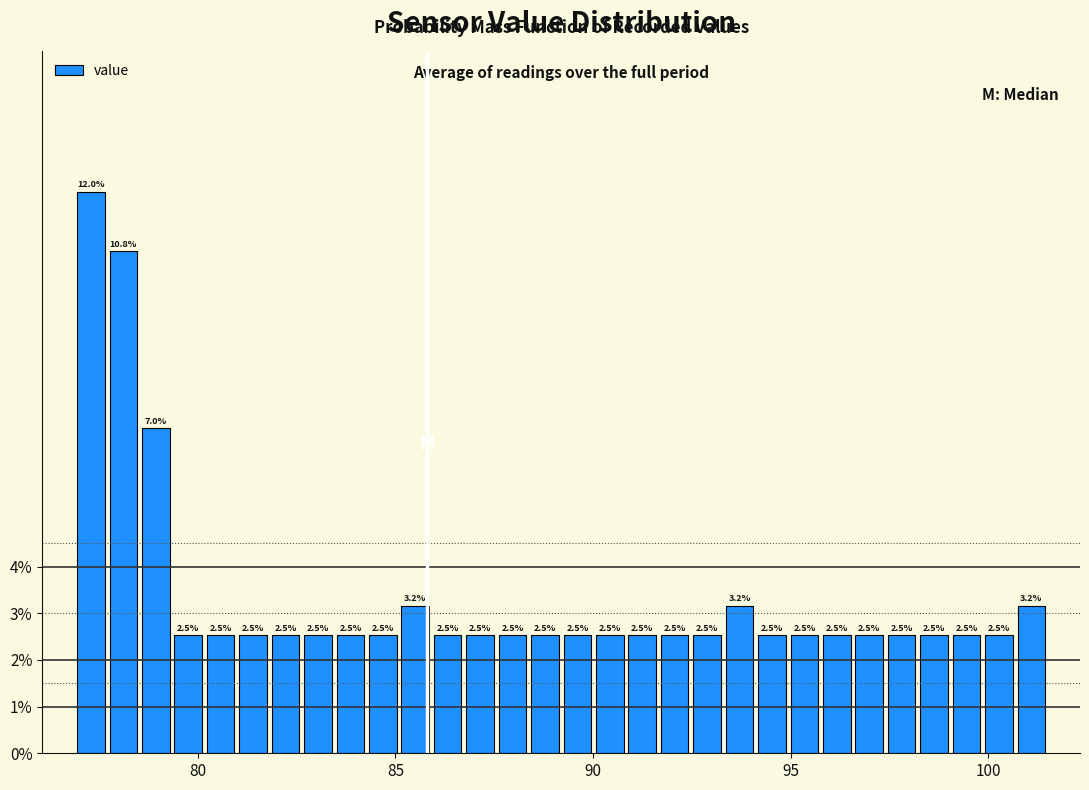

Read against the x-axis, roughly where is the centre of the tallest bar?

77.5